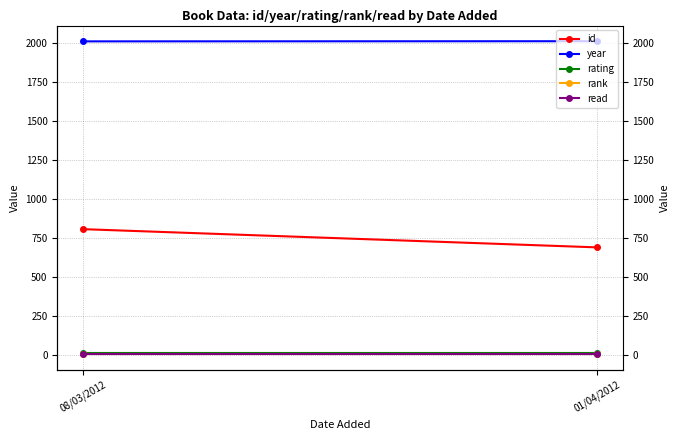

Where is read nearest to the value 1?

08/03/2012